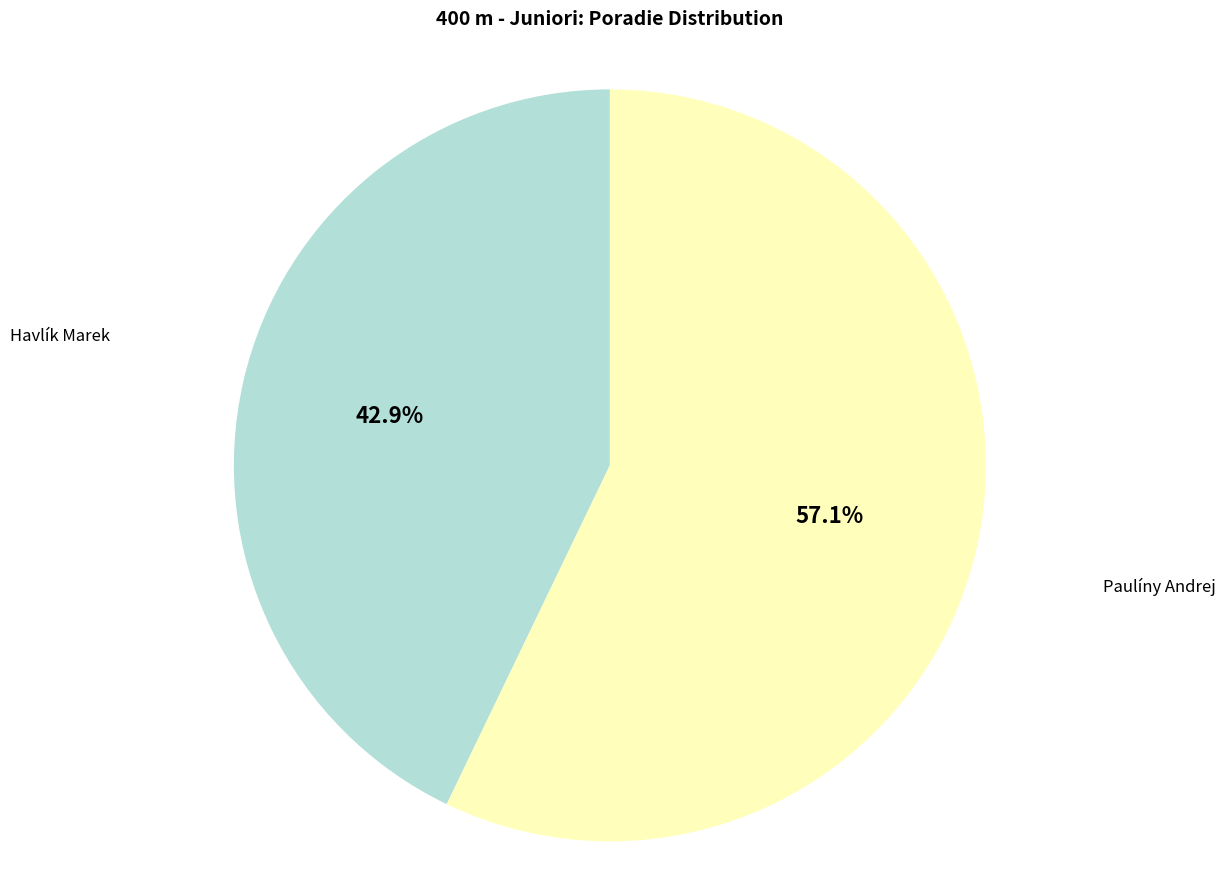

How many segments does this pie chart have?

2